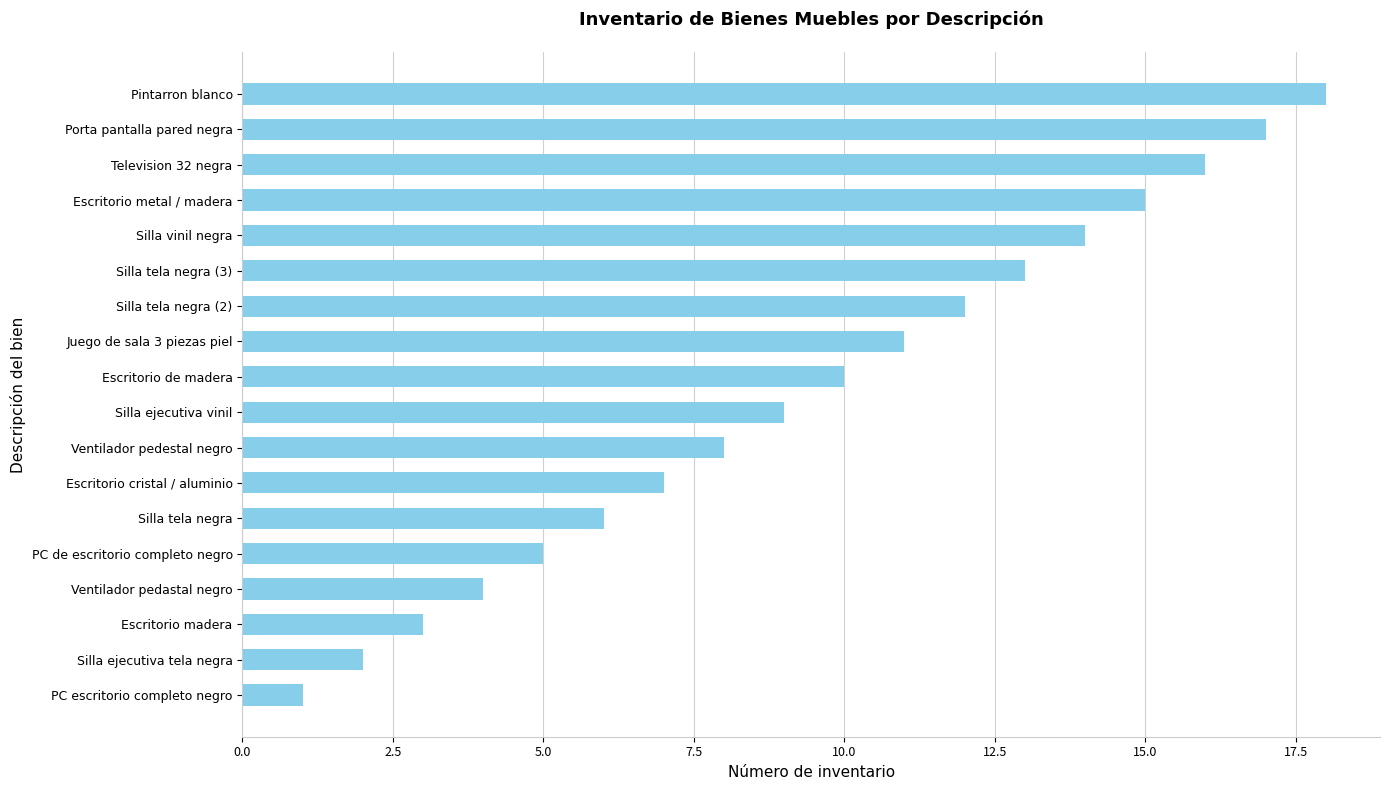

True or false: the data shows 3 at Silla tela negra.

False